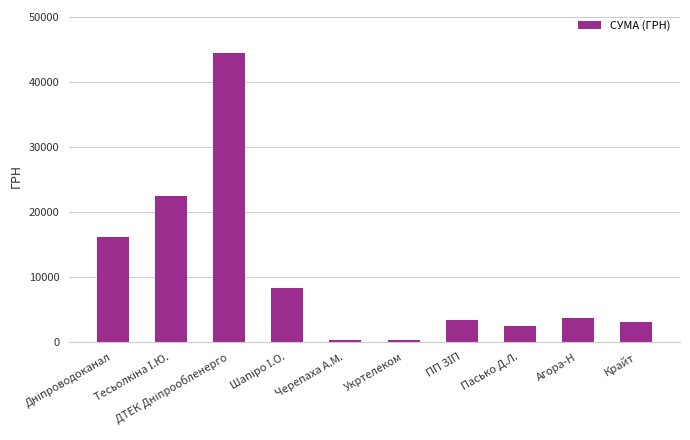

What is the value of the 7th bar from the left?

3422.1